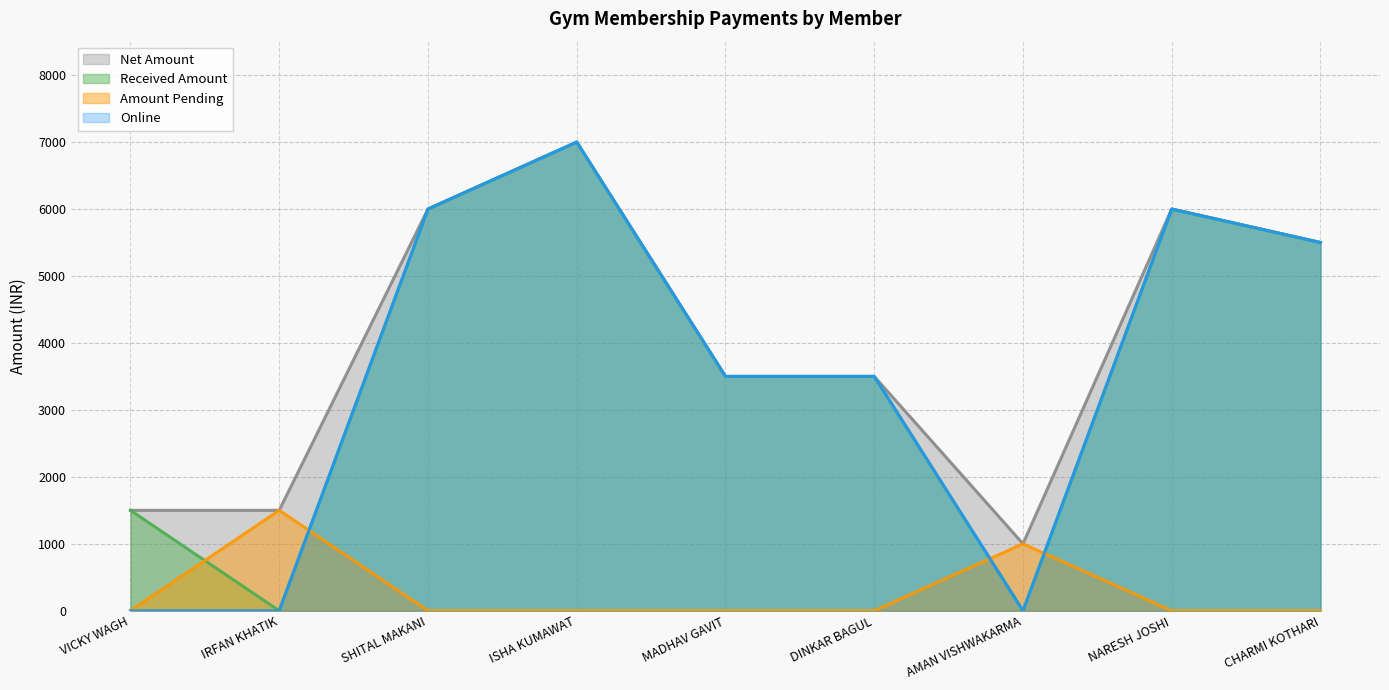

Reading left to right, list all the values displayed in this chart.

Net Amount: VICKY WAGH=1500	IRFAN KHATIK=1500	SHITAL MAKANI=6000	ISHA KUMAWAT=7000	MADHAV GAVIT=3500	DINKAR BAGUL=3500	AMAN VISHWAKARMA=1000	NARESH JOSHI=6000	CHARMI KOTHARI=5500
Received Amount: VICKY WAGH=1500	IRFAN KHATIK=0	SHITAL MAKANI=6000	ISHA KUMAWAT=7000	MADHAV GAVIT=3500	DINKAR BAGUL=3500	AMAN VISHWAKARMA=0	NARESH JOSHI=6000	CHARMI KOTHARI=5500
Amount Pending: VICKY WAGH=0	IRFAN KHATIK=1500	SHITAL MAKANI=0	ISHA KUMAWAT=0	MADHAV GAVIT=0	DINKAR BAGUL=0	AMAN VISHWAKARMA=1000	NARESH JOSHI=0	CHARMI KOTHARI=0
Online: VICKY WAGH=0	IRFAN KHATIK=0	SHITAL MAKANI=6000	ISHA KUMAWAT=7000	MADHAV GAVIT=3500	DINKAR BAGUL=3500	AMAN VISHWAKARMA=0	NARESH JOSHI=6000	CHARMI KOTHARI=5500